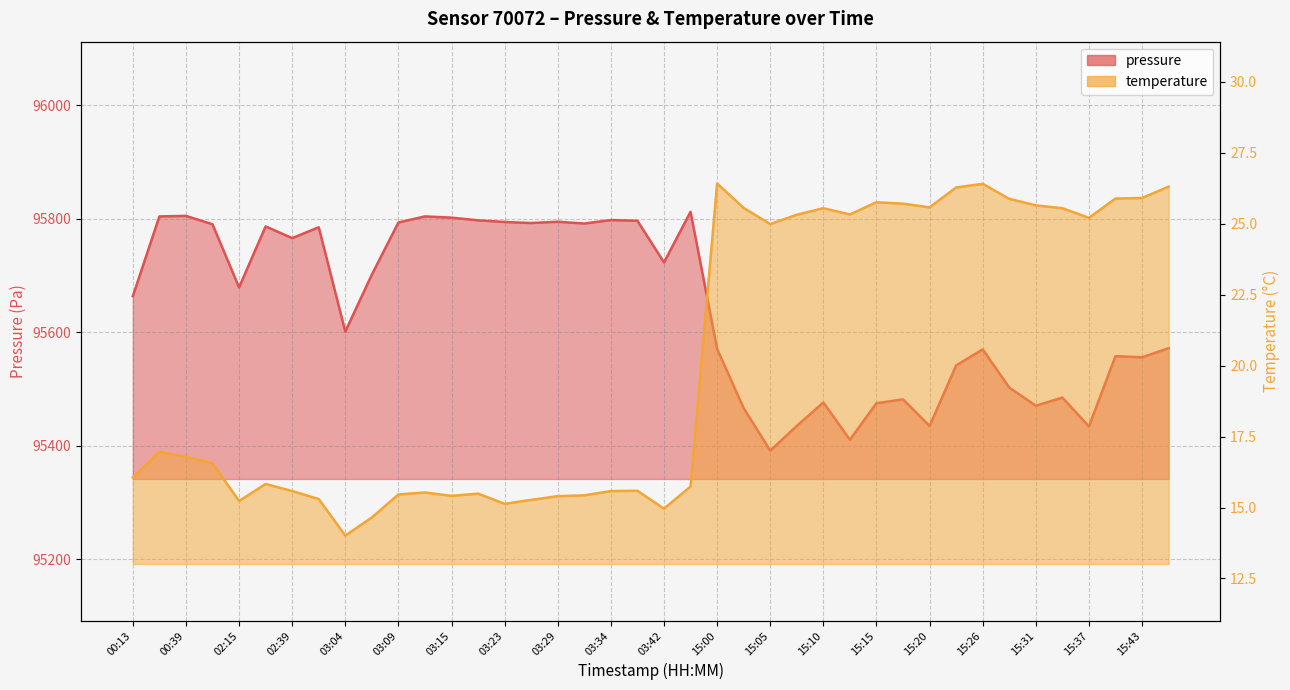

What are all the series names shown in the legend?

pressure, temperature